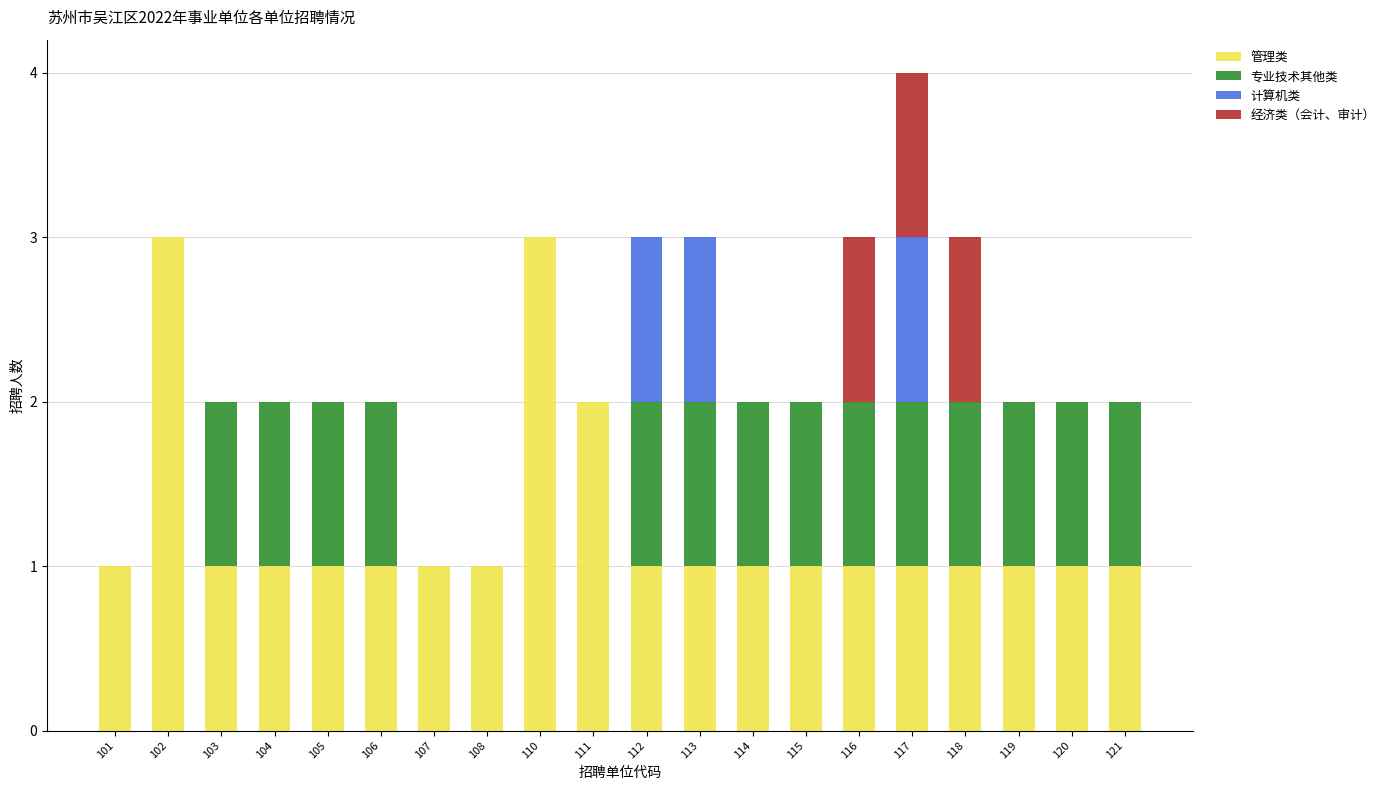

At which category is the sum across all series the highest?

117